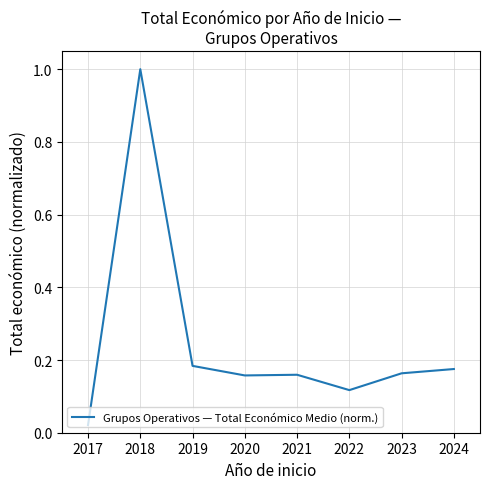

Where is the first local maximum?

2018